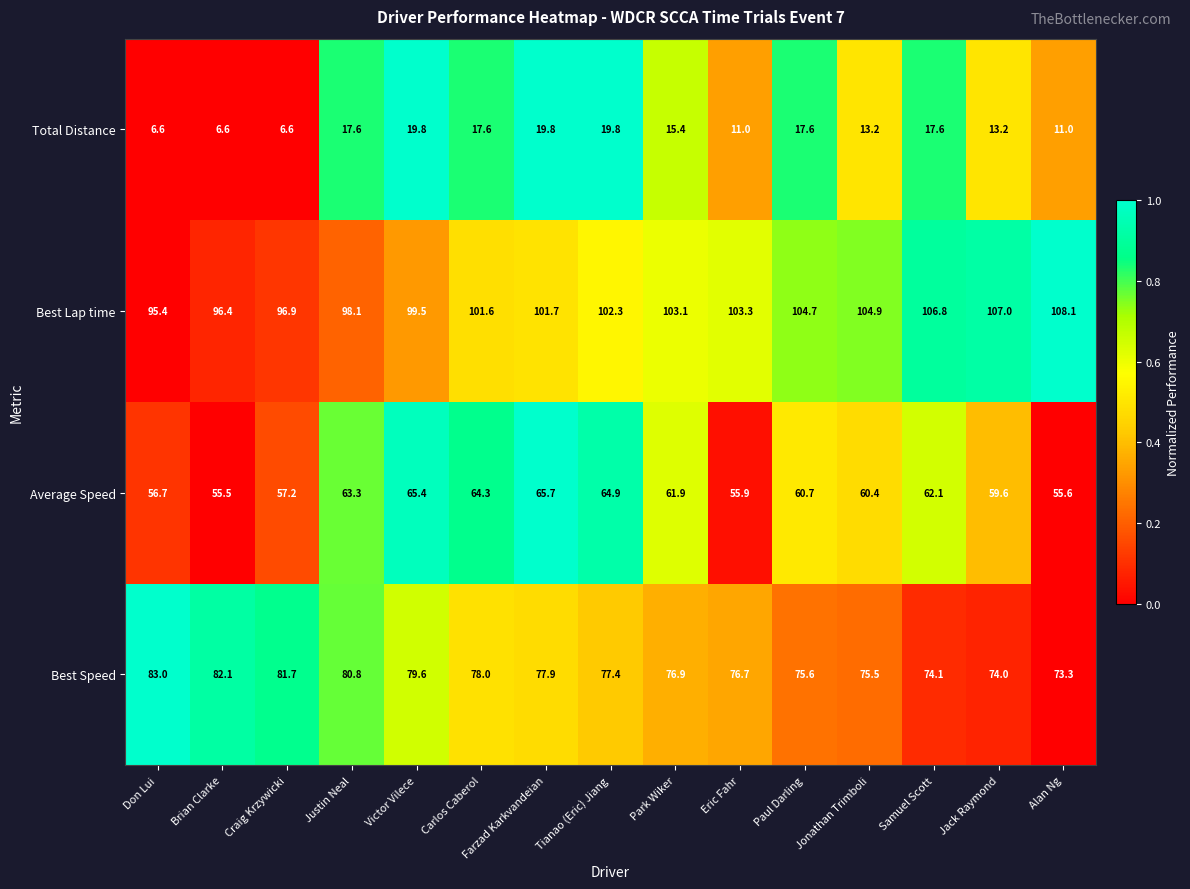

How many data points does each series have?

15